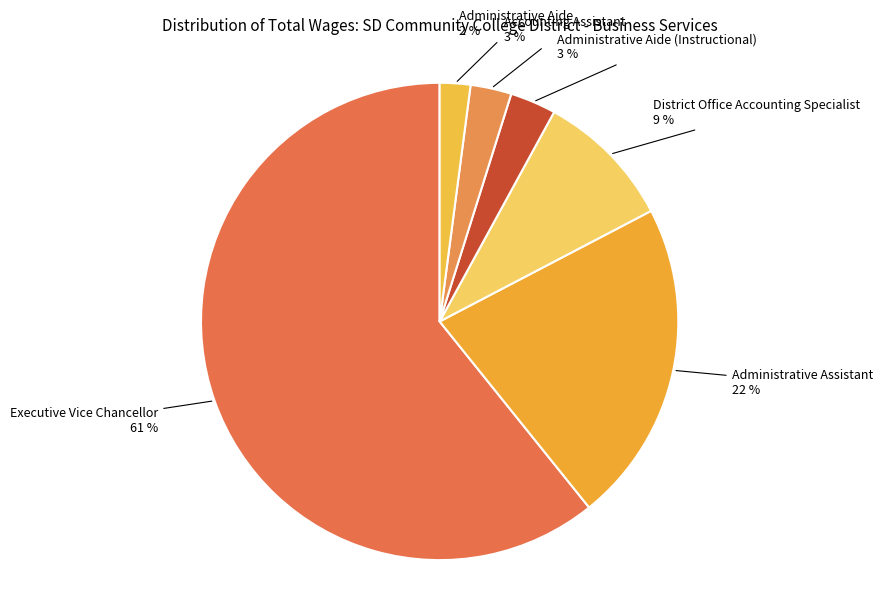

Do Administrative Aide (Instructional) and District Office Accounting Specialist together represent more than half of the pie?

No